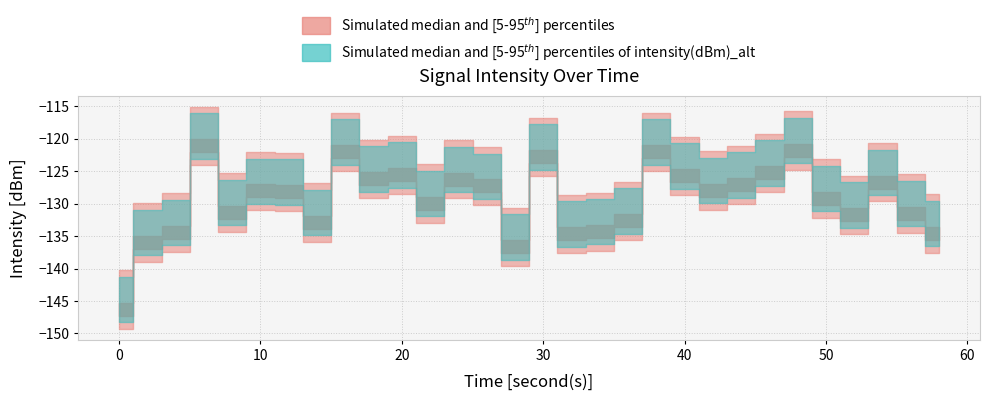

True or false: intensity2_p95 has a value of -130.9 at 2.

True